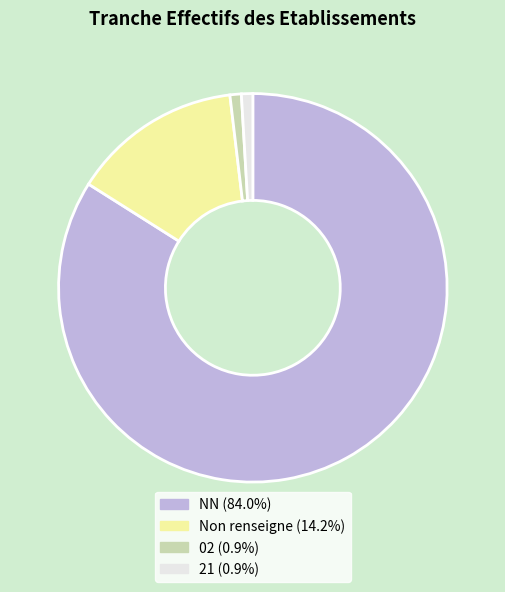

Does any single category account for the majority?

Yes